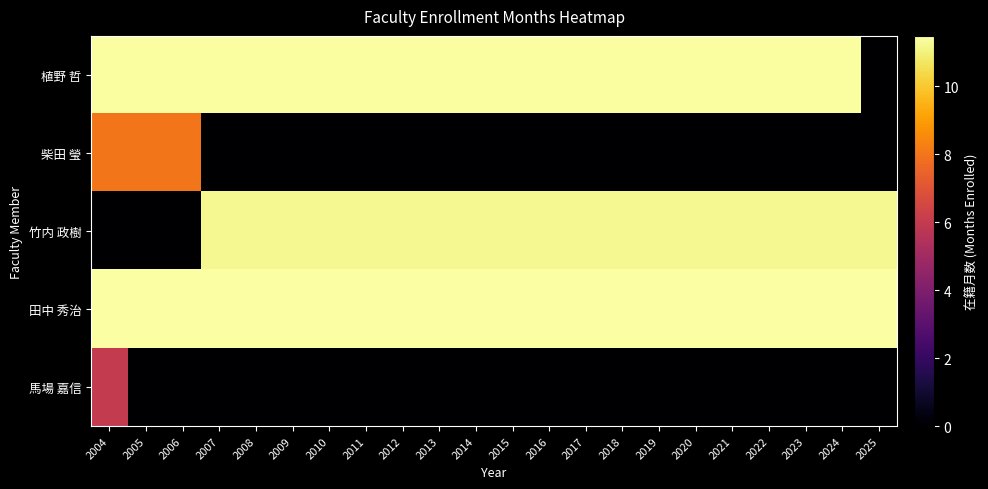

How many series are shown in this chart?

5